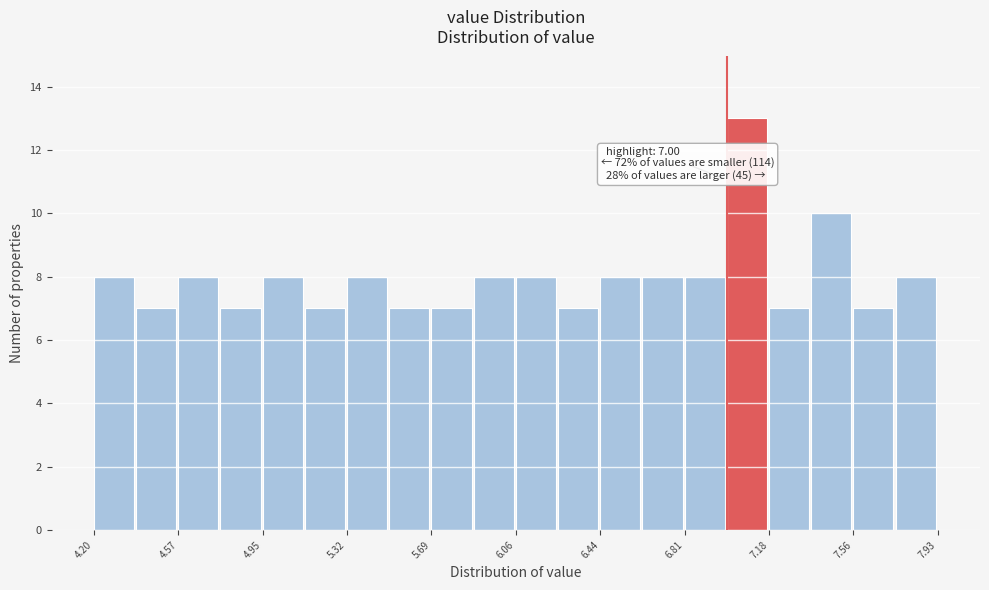

Around what value on the x-axis is the tallest bar? Give the approximate position of its centre, as read against the axis.

7.10